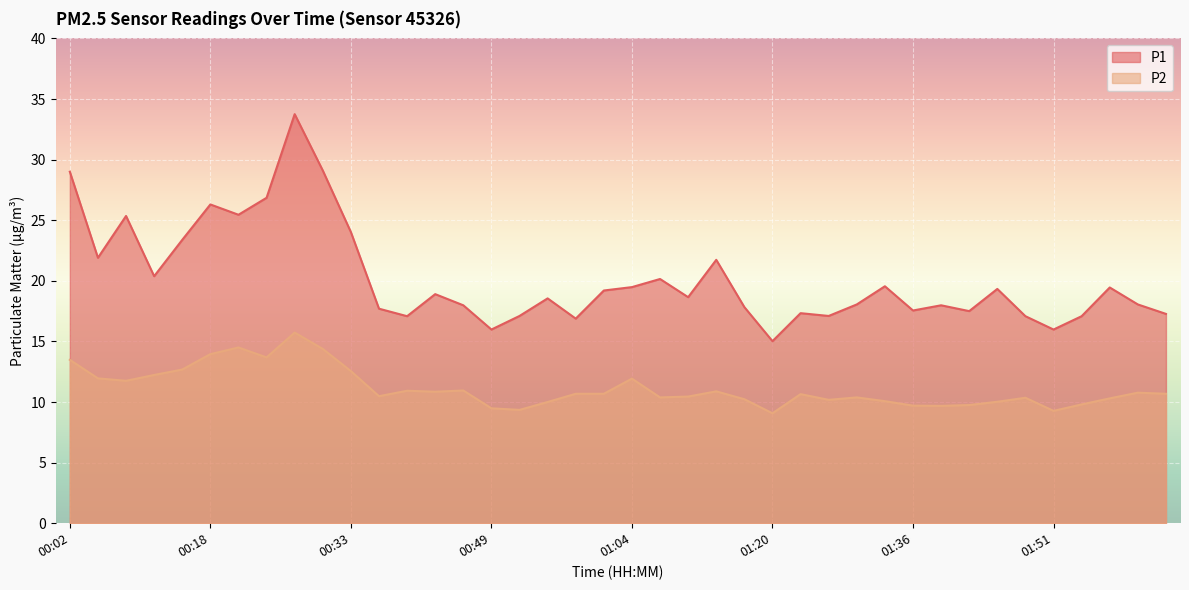

The P1 series shows 33.8 at 00:27. True or false?

True